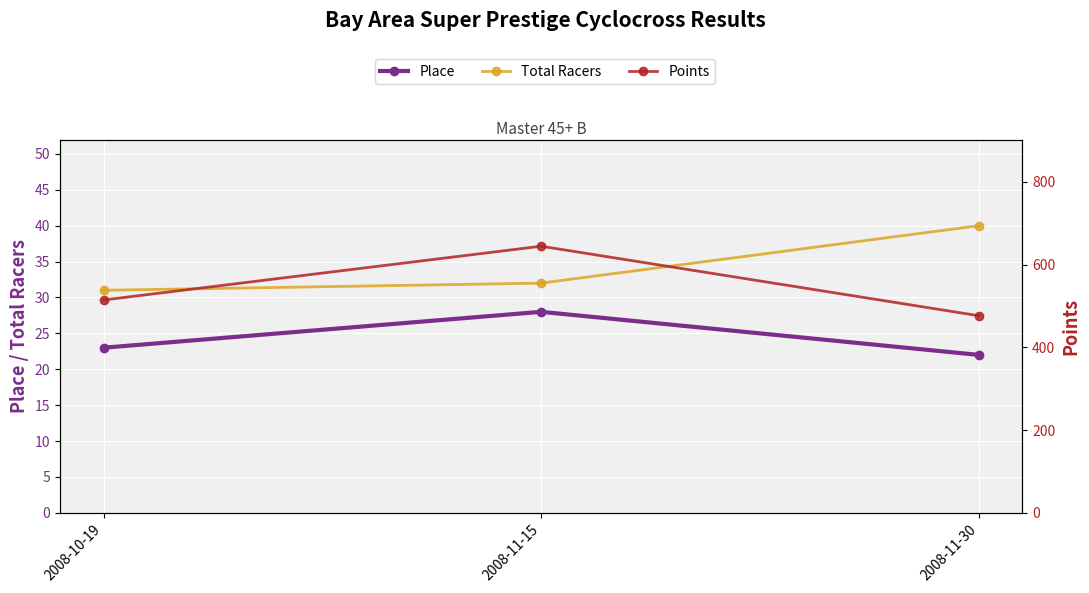

What are all the series names shown in the legend?

Place, Total Racers, Points